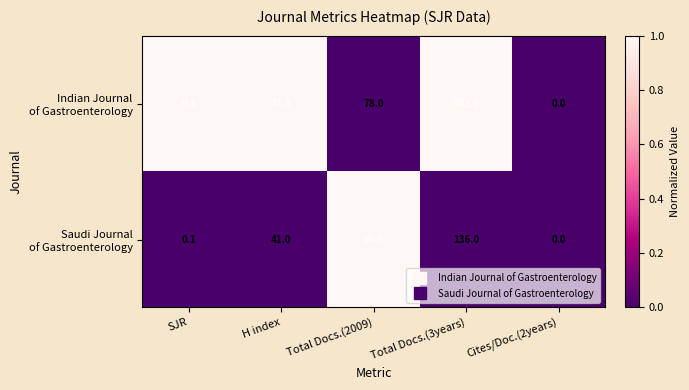

How many categories are shown in the chart?

5